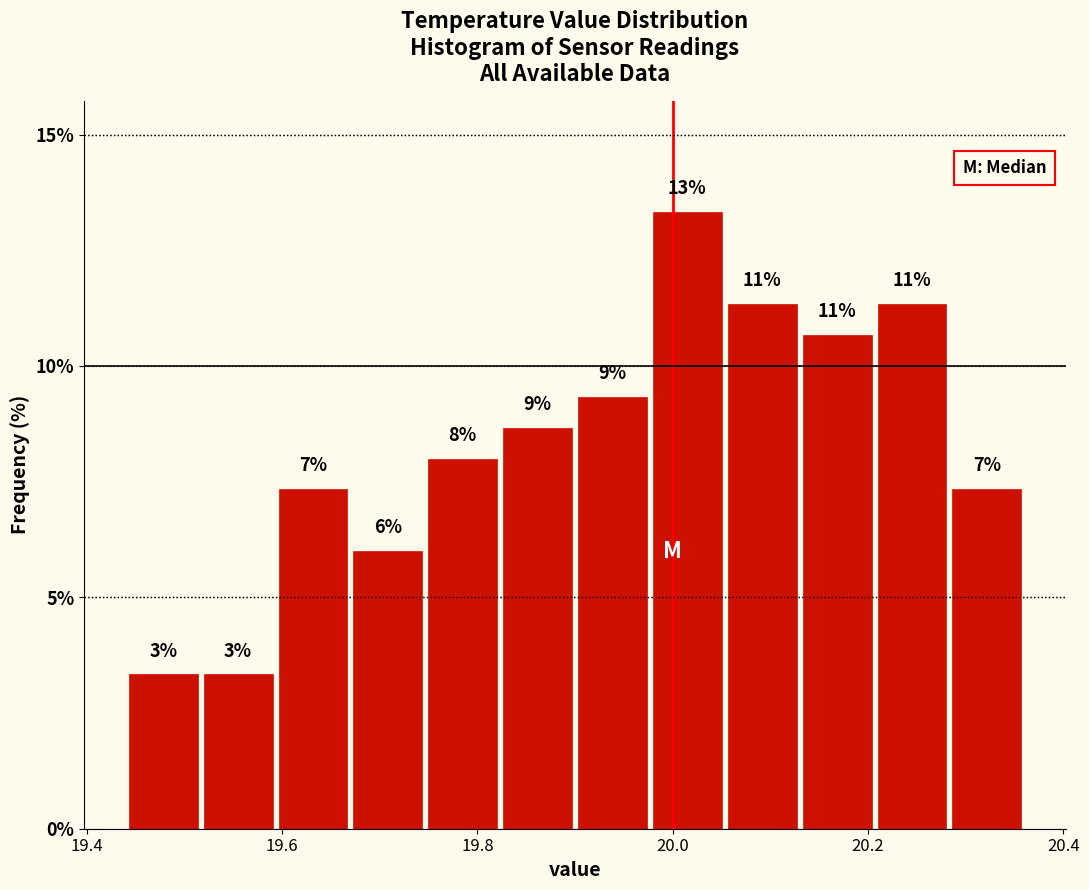

Around what value on the x-axis is the tallest bar? Give the approximate position of its centre, as read against the axis.

20.02